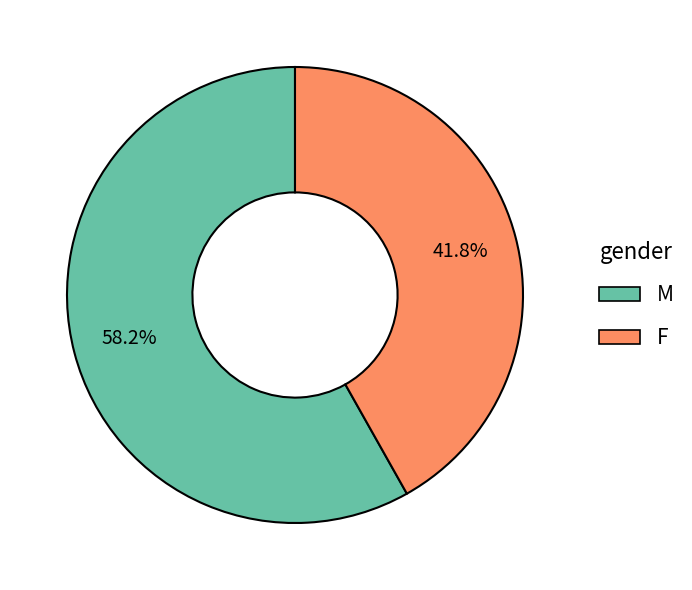

Which slice represents more than half of the pie?

M